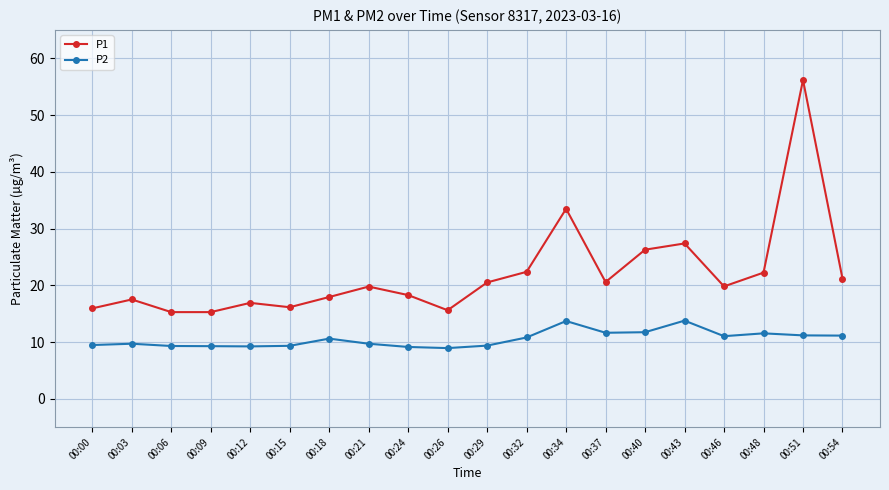

Which series has the largest range (max minus min)?

P1